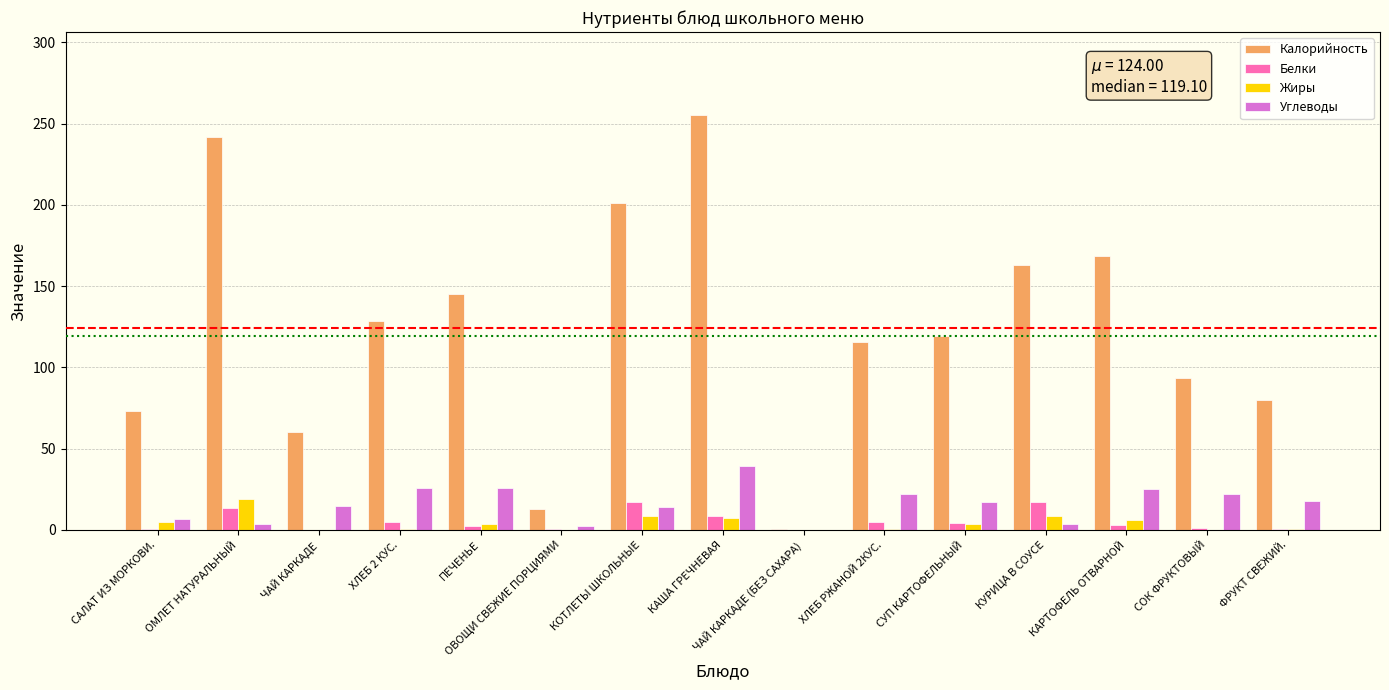

Which series changed the most between ОМЛЕТ НАТУРАЛЬНЫЙ and ЧАЙ КАРКАДЕ?

Калорийность